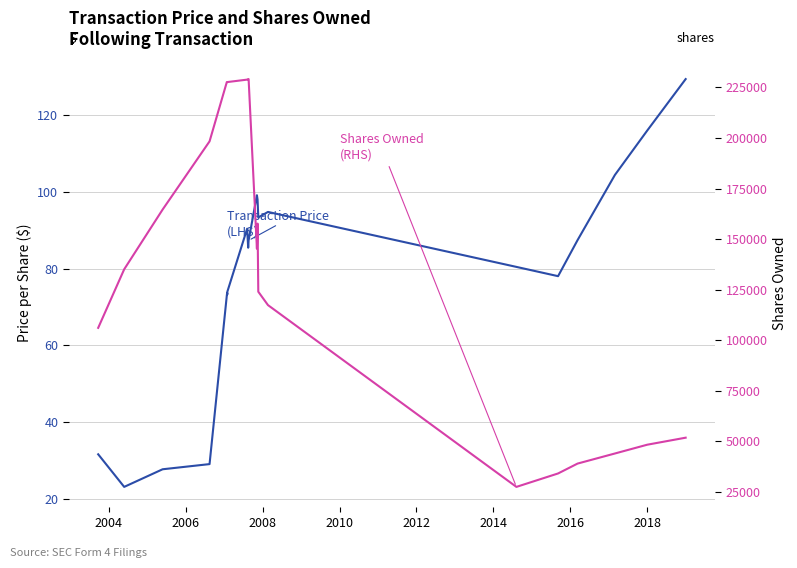

What is the highest value of the Shares Owned (RHS) series?

229138.0